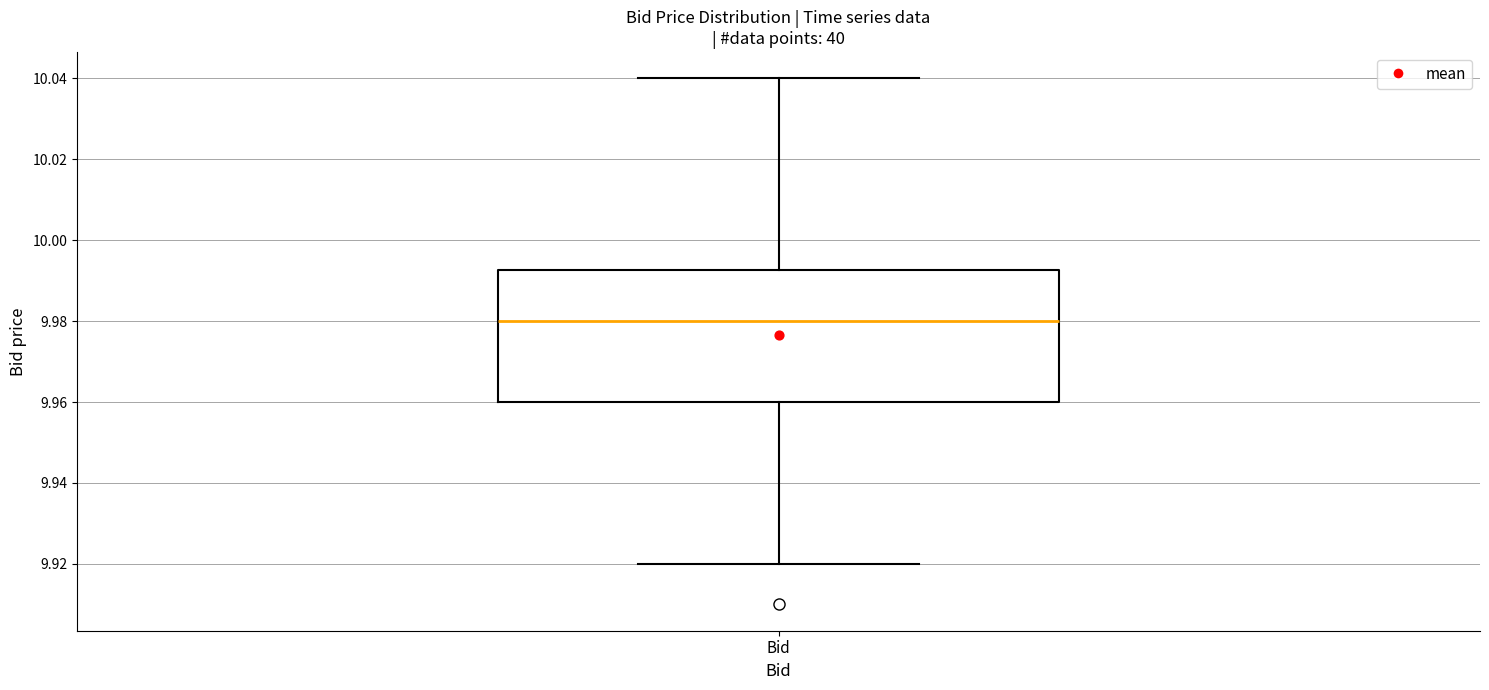

Where does the median line of the box for Bid sit on the y-axis? The values are not printed on the chart, so give them approximately, as read against the axis.

9.980